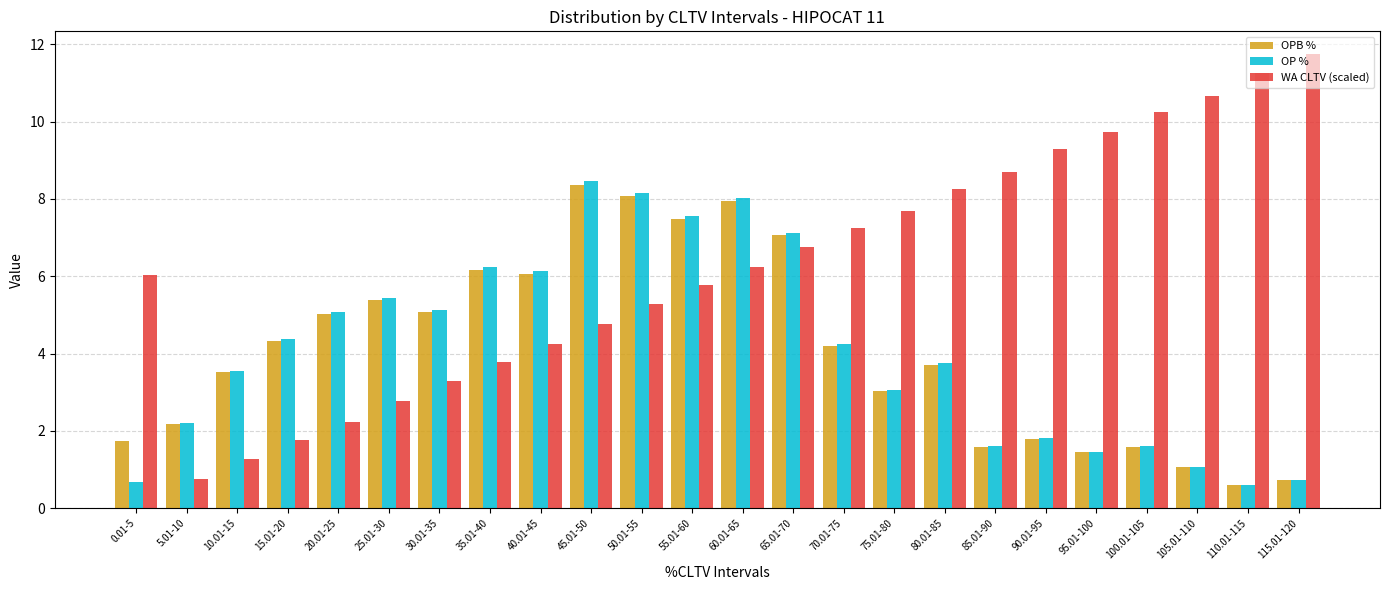

What is the lowest value of the OPB % series?

0.6